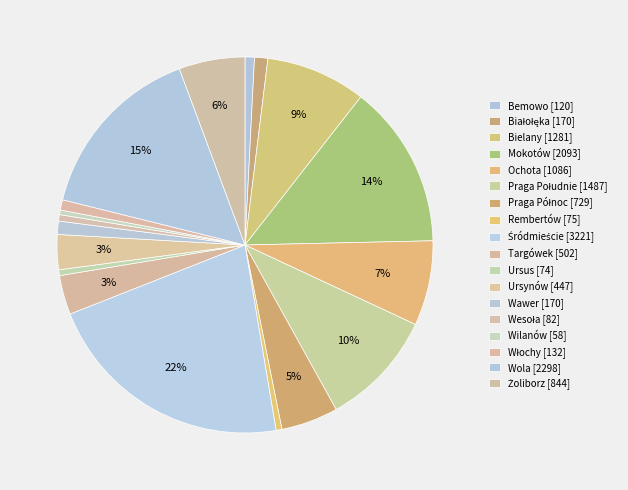

To the nearest percent, what is the average slice percentage?

6%